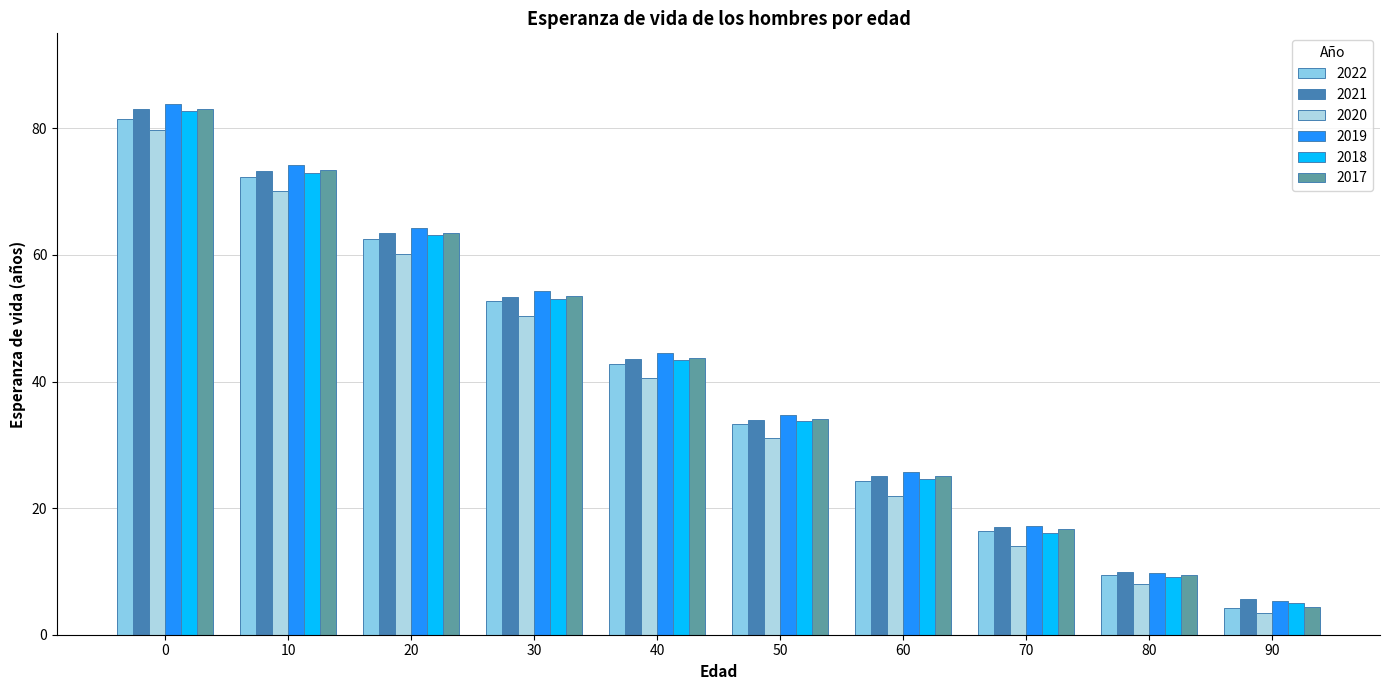

Reading right to left, list all the values displayed in this chart.

2022: 4.3	9.4	16.5	24.3	33.3	42.8	52.7	62.5	72.3	81.5
2021: 5.6	9.9	17.0	25.1	33.9	43.6	53.4	63.4	73.3	83.0
2020: 3.5	8.0	14.1	21.9	31.0	40.5	50.3	60.2	70.1	79.8
2019: 5.3	9.7	17.2	25.7	34.7	44.5	54.3	64.3	74.2	83.8
2018: 4.9	9.1	16.1	24.6	33.8	43.3	53.1	63.1	73.0	82.8
2017: 4.3	9.4	16.8	25.0	34.1	43.7	53.5	63.4	73.4	83.1